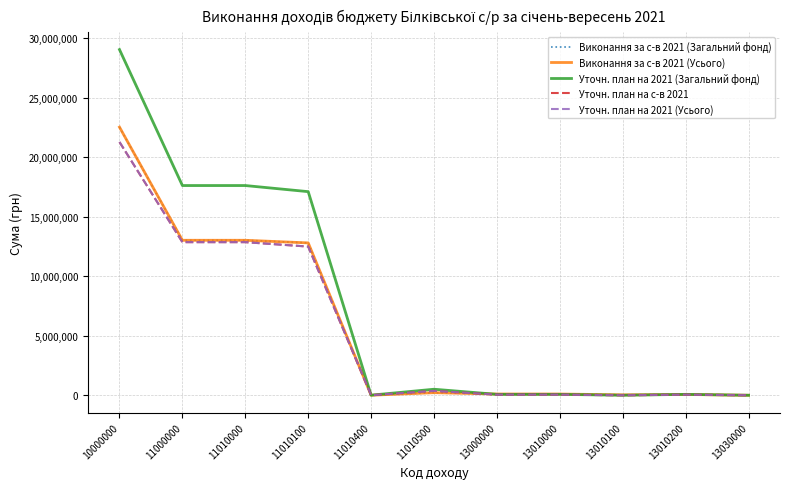

The Виконання за с-в 2021 (Усього) series shows 216296.6 at 11010500. True or false?

True